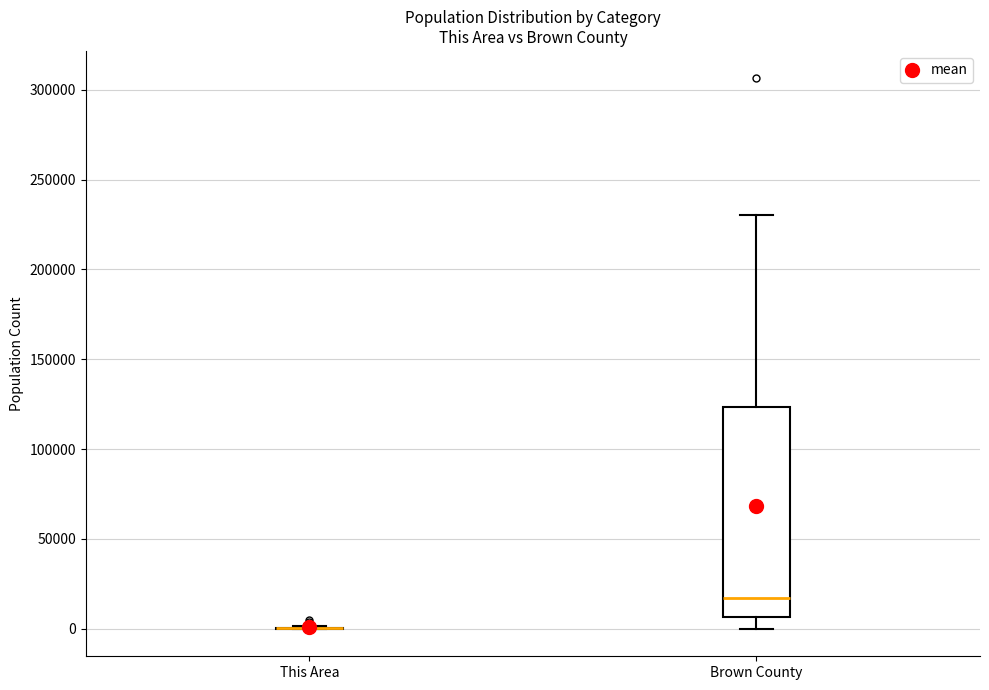

Comparing the boxes themselves (not the whiskers), which one is the tallest?

Brown County